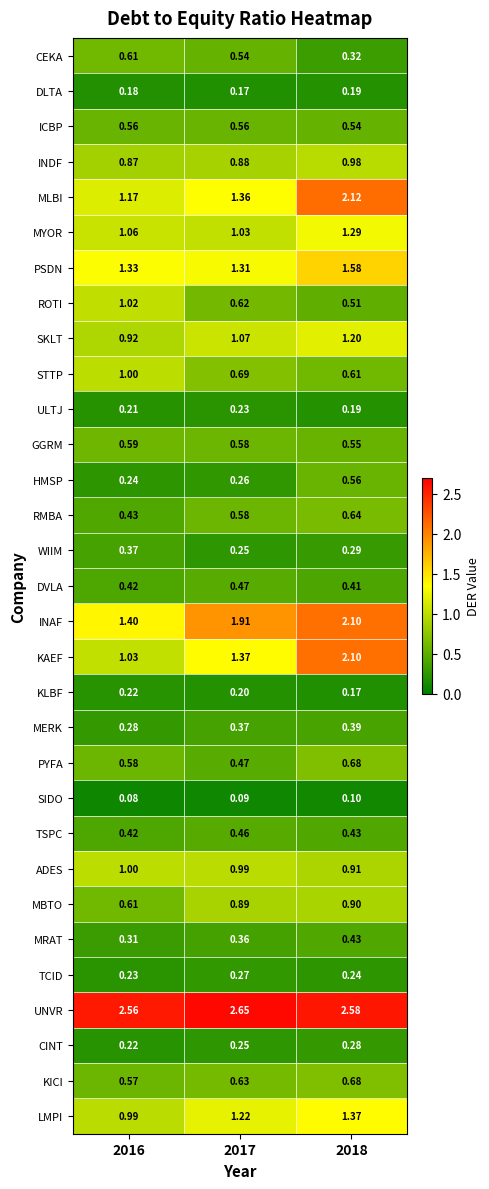

Which series changed the most between 2016 and 2018?

KAEF